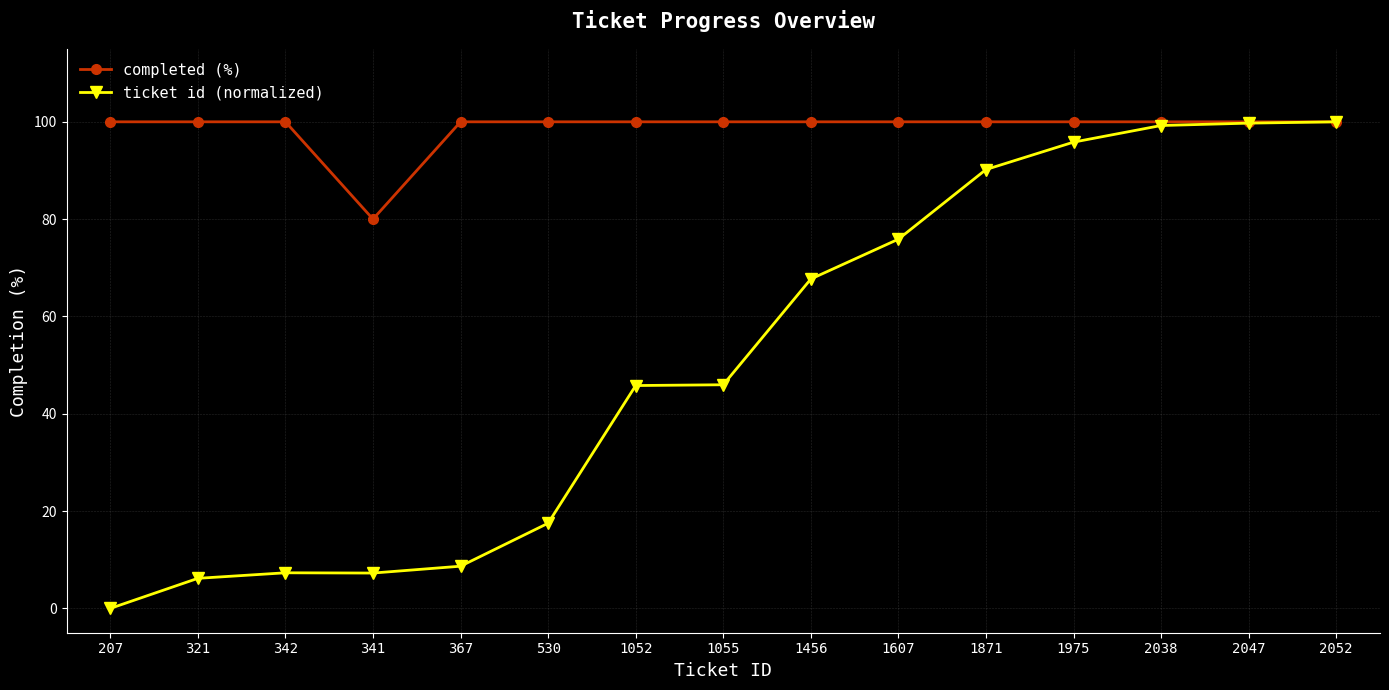

What is the sum of all completed (%) values?

1480.0